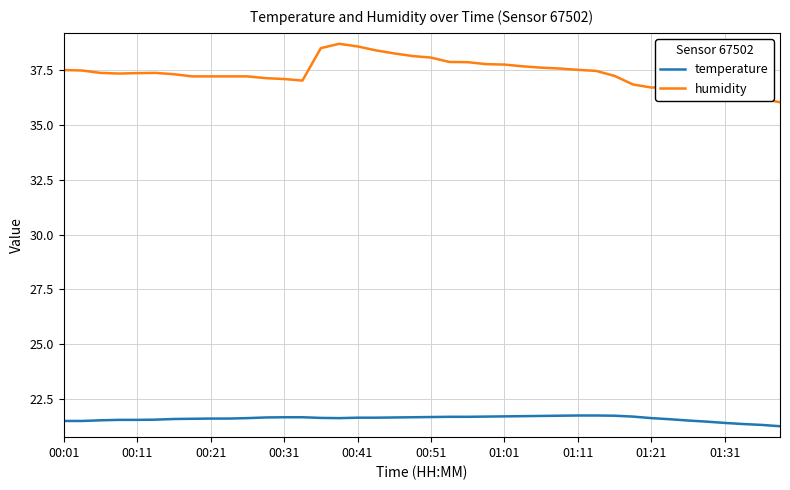

Rank the series by their maximum value, from highest to lowest.

humidity, temperature